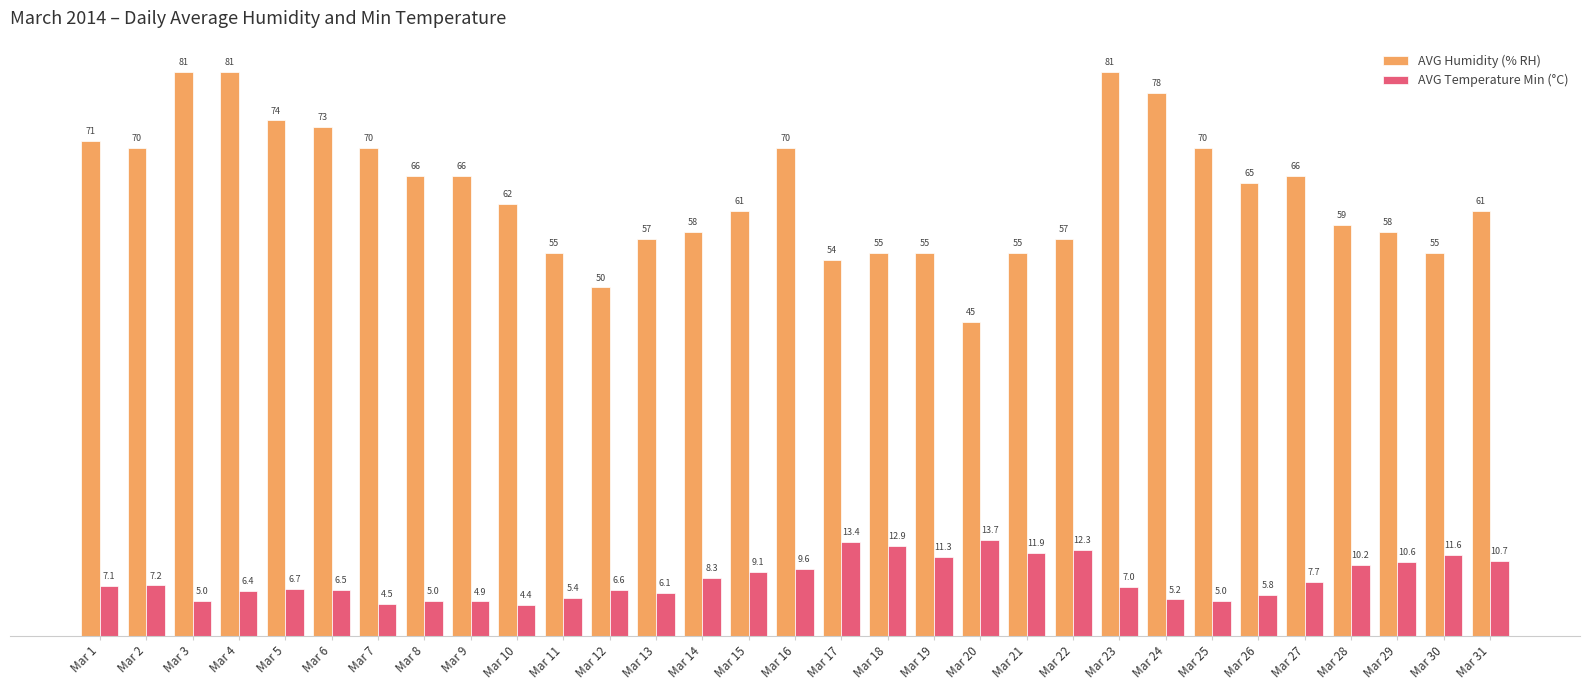

Which series has the largest range (max minus min)?

AVG Humidity (% RH)